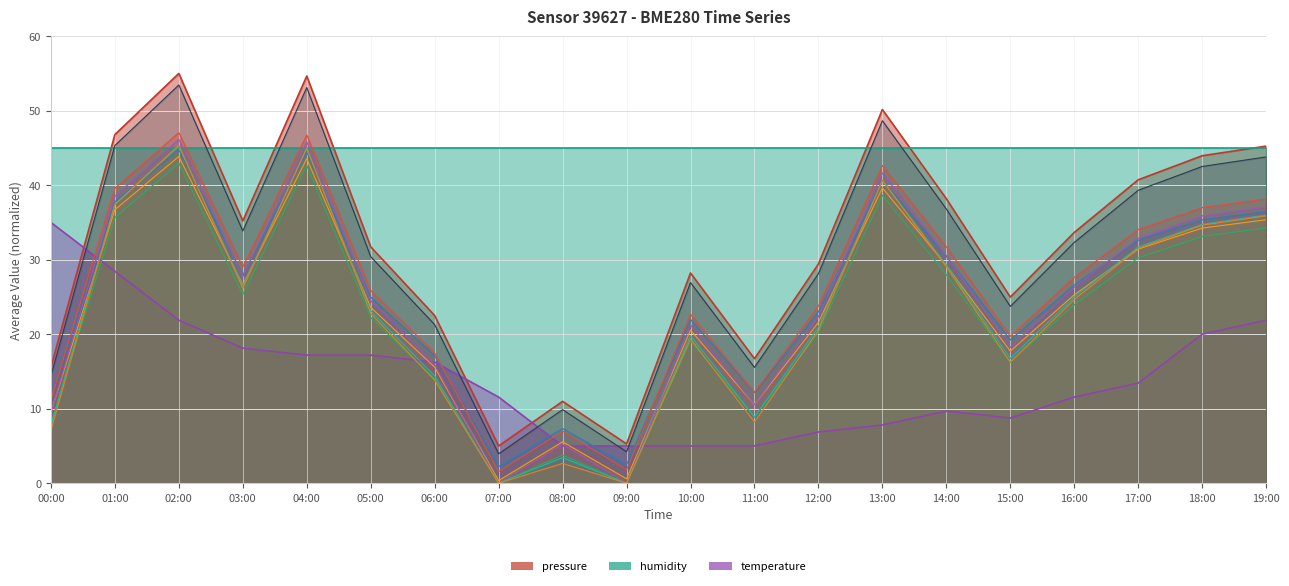

Where do pressure and temperature first cross each other?

00:00 and 01:00